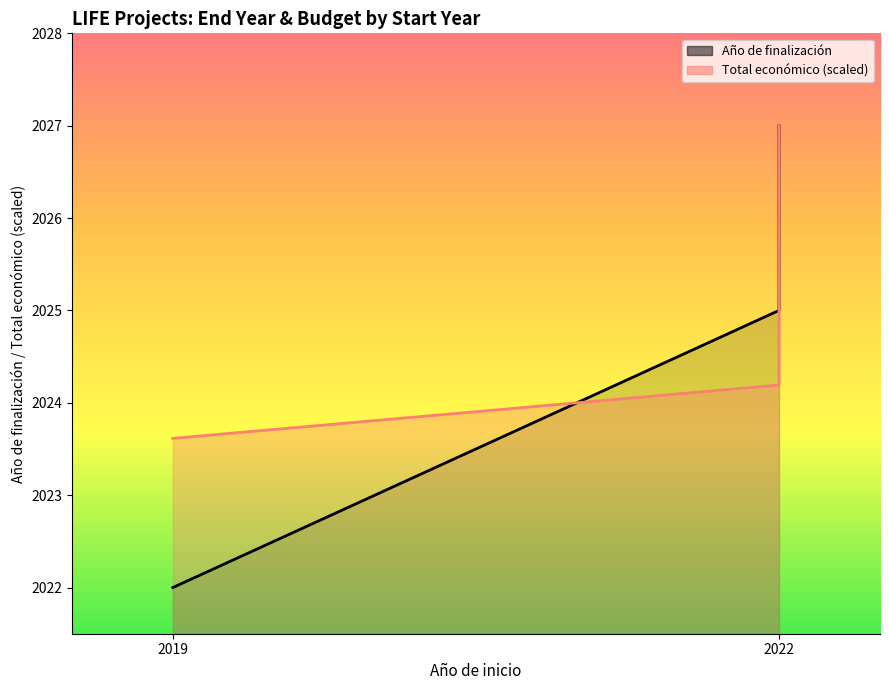

Which series has the largest total across all categories?

Total económico (scaled)